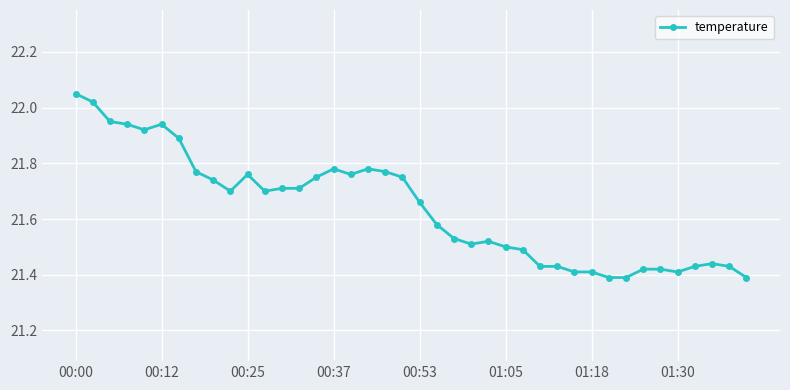

What is the difference between the maximum and minimum values?

0.7